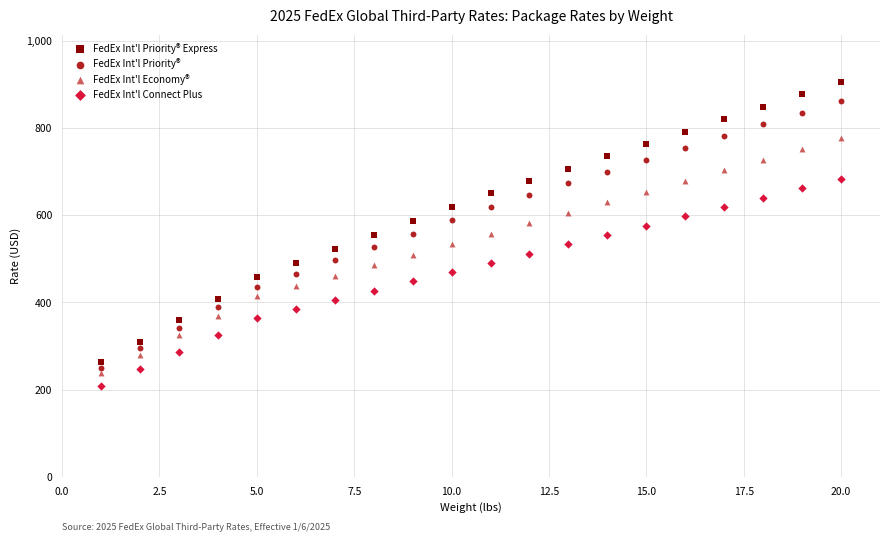

Across all data points, what is the range of X values (max minus min)?

19.0